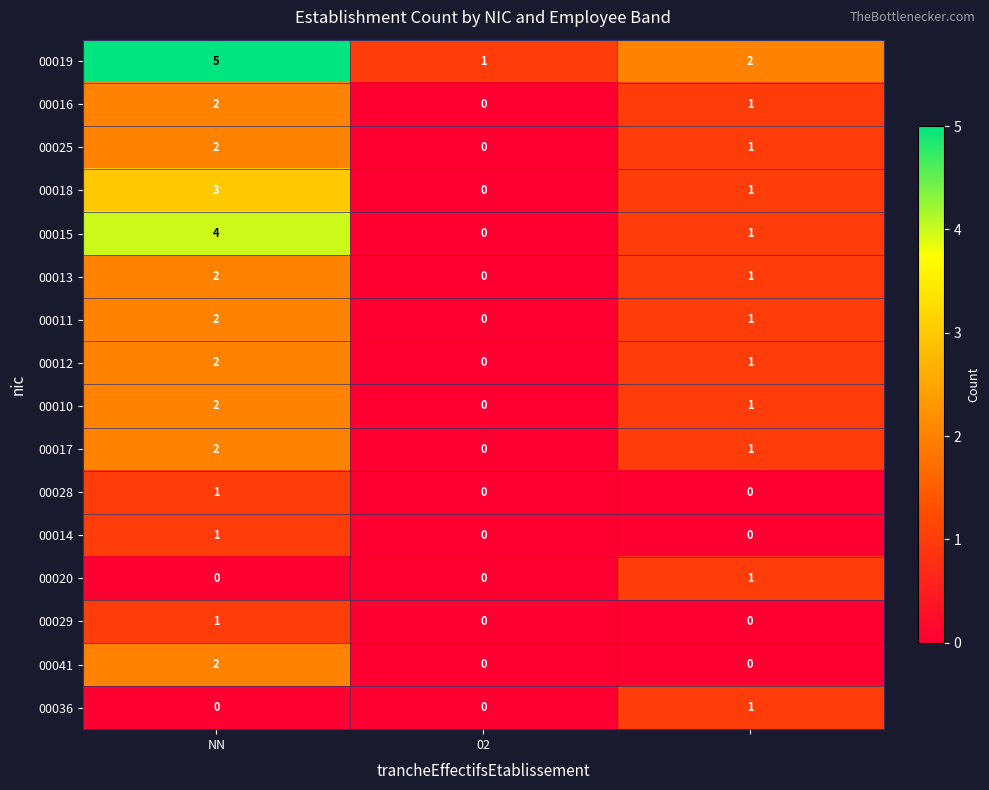

How many 00014 values are between 0 and 1?

3